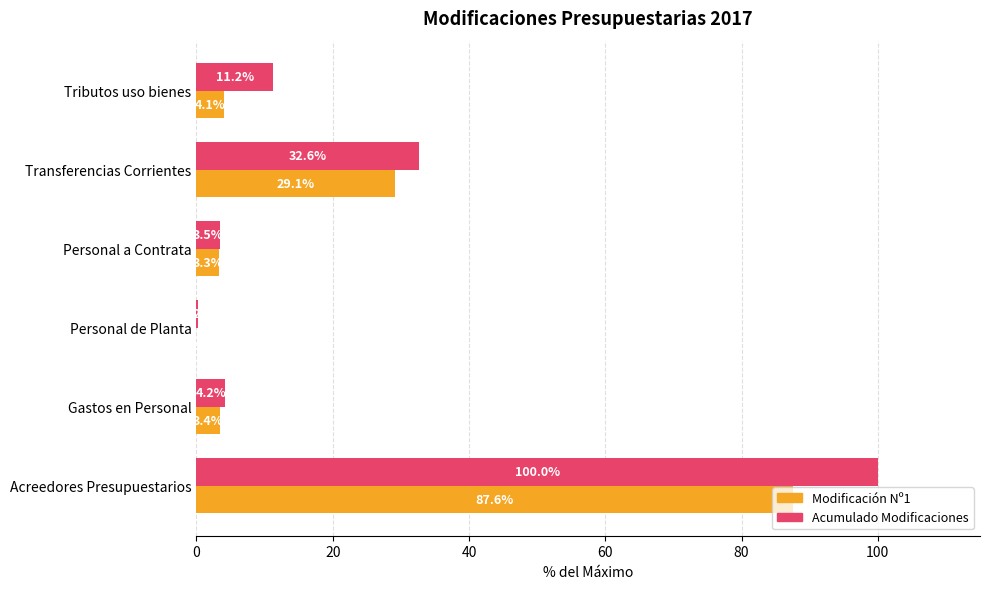

Which series changed the most between Acreedores Presupuestarios and Tributos uso bienes?

Acumulado Modificaciones